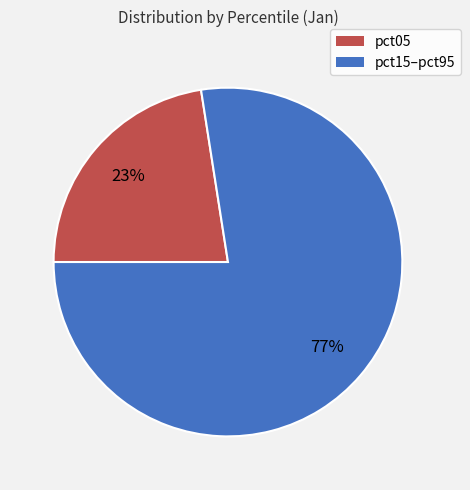

To the nearest percent, what is the average slice percentage?

50%